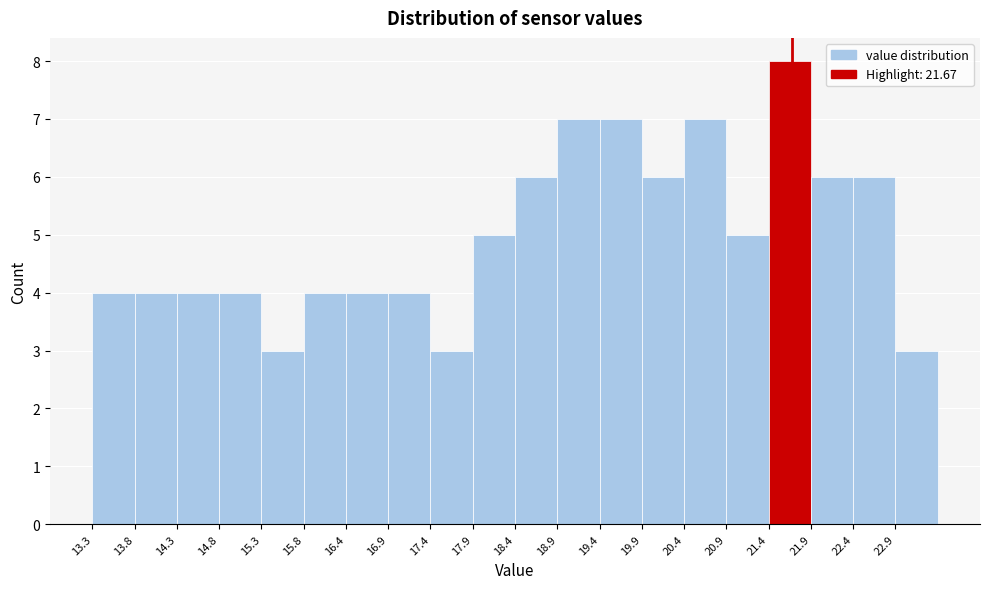

Over which range of the x-axis is the bar tallest?

21.4 to 21.9